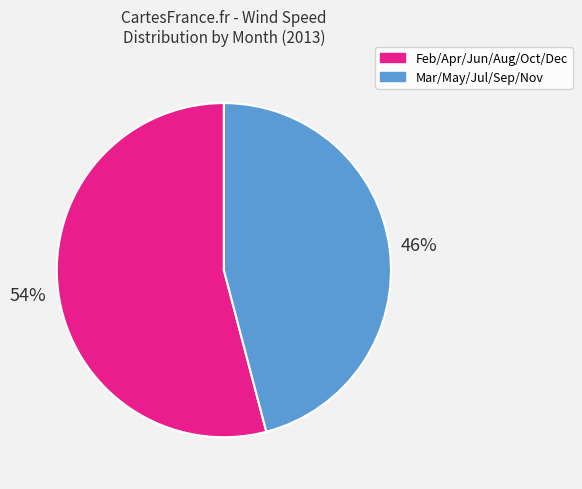

To the nearest percent, what is the average slice percentage?

50%